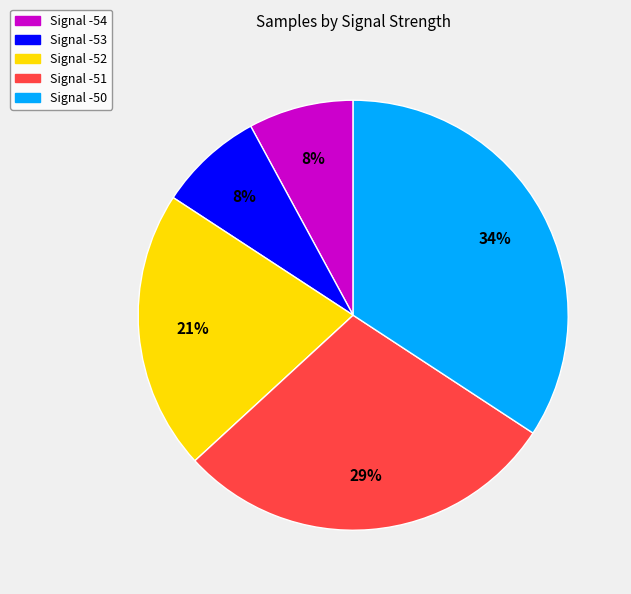

Is there any slice that represents more than half of the pie?

No